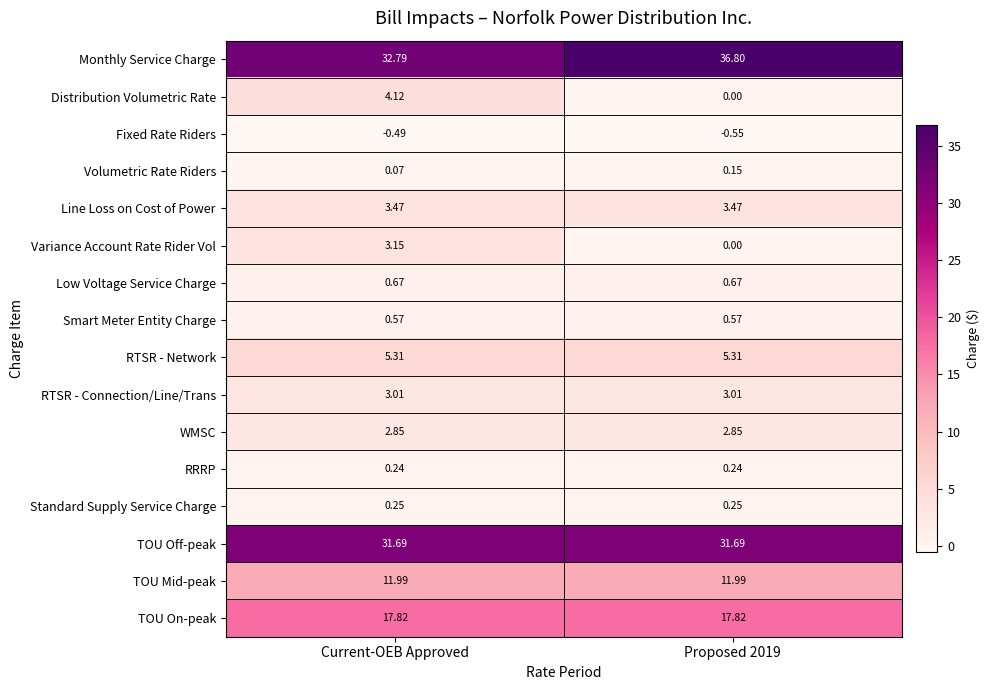

At which category is the sum across all series the highest?

Current-OEB Approved